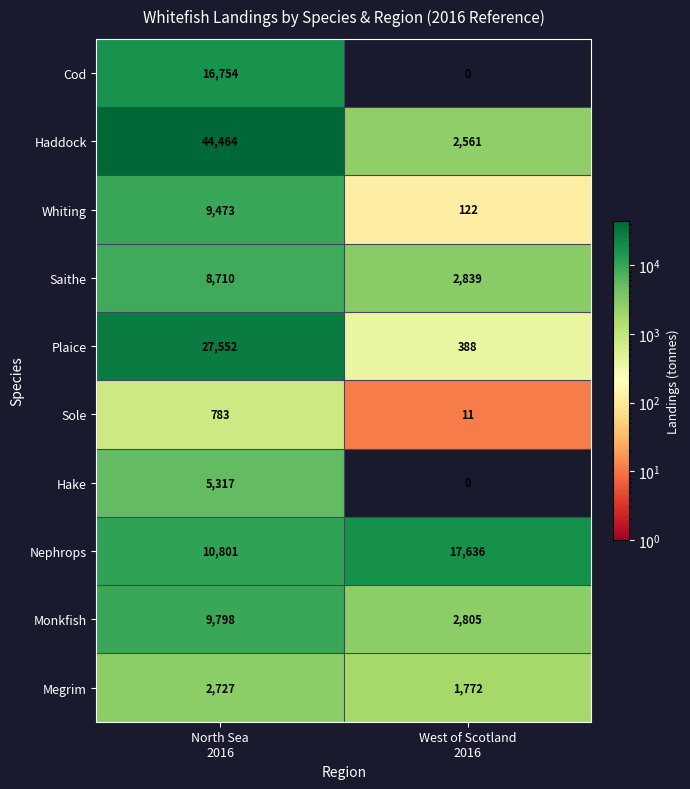

Which series has the largest total across all categories?

Haddock